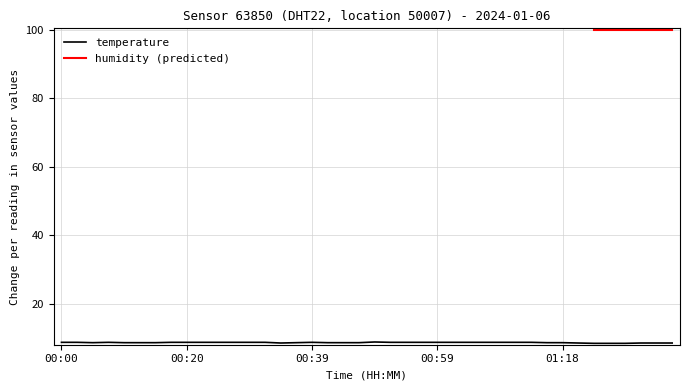

What is the sum of the values at 00:20 and 00:39?

17.4